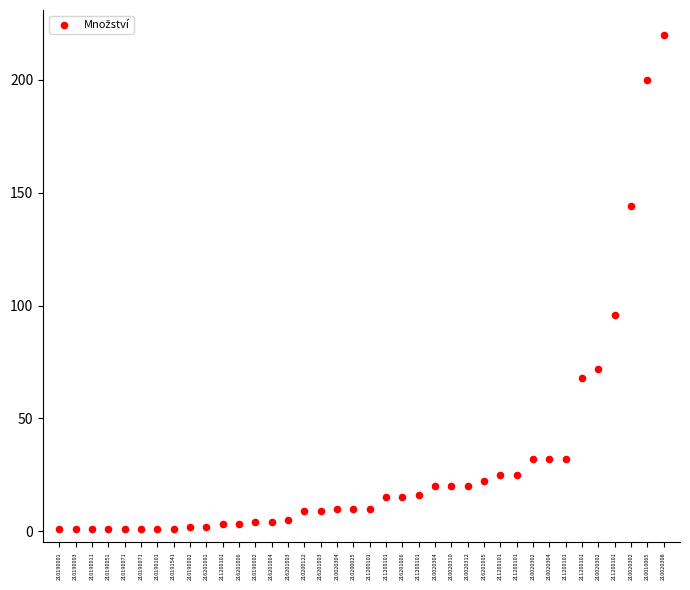

What is the range of Y values (max minus min)?

219